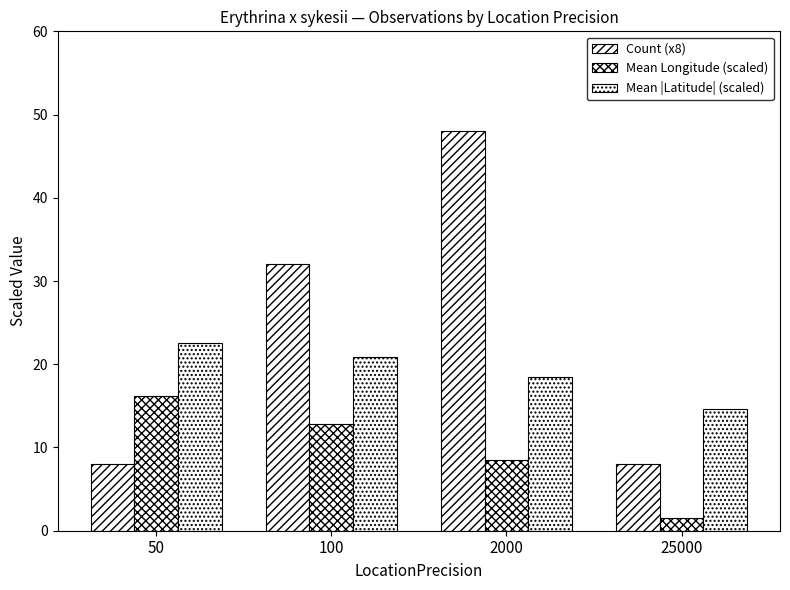

Count the number of data series in this chart.

3